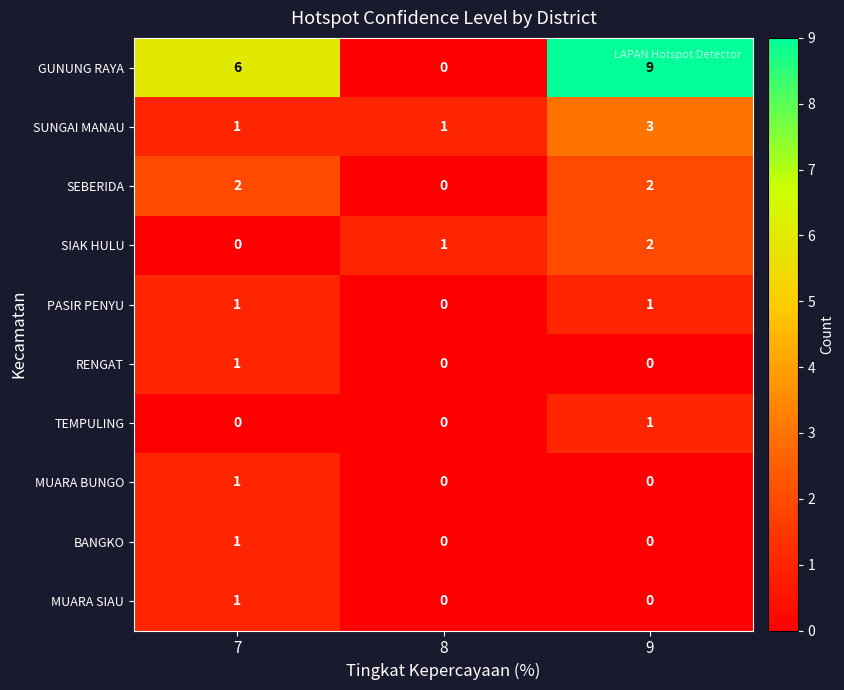

Reading right to left, transcribe all the data shown in this chart.

GUNUNG RAYA: 9=9	8=0	7=6
SUNGAI MANAU: 9=3	8=1	7=1
SEBERIDA: 9=2	8=0	7=2
SIAK HULU: 9=2	8=1	7=0
PASIR PENYU: 9=1	8=0	7=1
RENGAT: 9=0	8=0	7=1
TEMPULING: 9=1	8=0	7=0
MUARA BUNGO: 9=0	8=0	7=1
BANGKO: 9=0	8=0	7=1
MUARA SIAU: 9=0	8=0	7=1